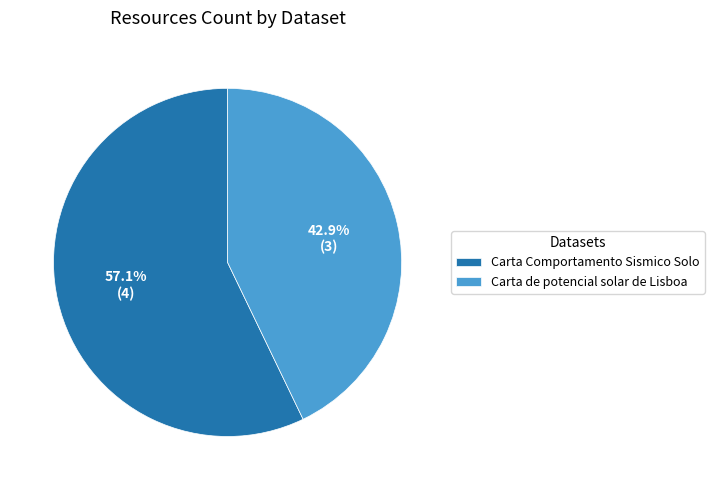

Which category has the smallest portion of the pie?

Carta de potencial solar de Lisboa